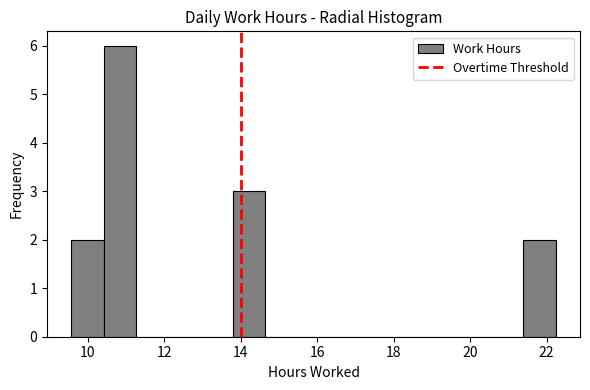

Reading left to right, transcribe this chart: for each bar, give the range it covers on the x-axis and its height. Neither the bar edges nor the heights are printed on the chart, so give them approximately, as read against the axes.

9.6 to 10.4: 2
10.4 to 11.2: 6
11.2 to 12.2: 0
12.2 to 13.0: 0
13.0 to 13.8: 0
13.8 to 14.6: 3
14.6 to 15.4: 0
15.4 to 16.4: 0
16.4 to 17.2: 0
17.2 to 18.0: 0
18.0 to 18.8: 0
18.8 to 19.8: 0
19.8 to 20.6: 0
20.6 to 21.4: 0
21.4 to 22.2: 2